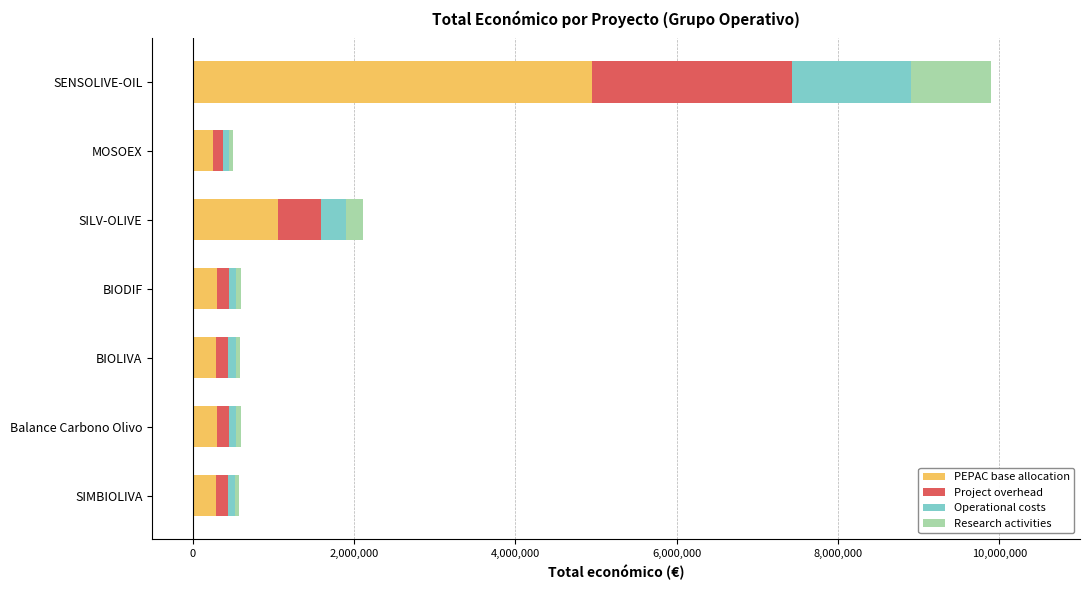

Which category has the highest value in the PEPAC base allocation series?

SENSOLIVE-OIL